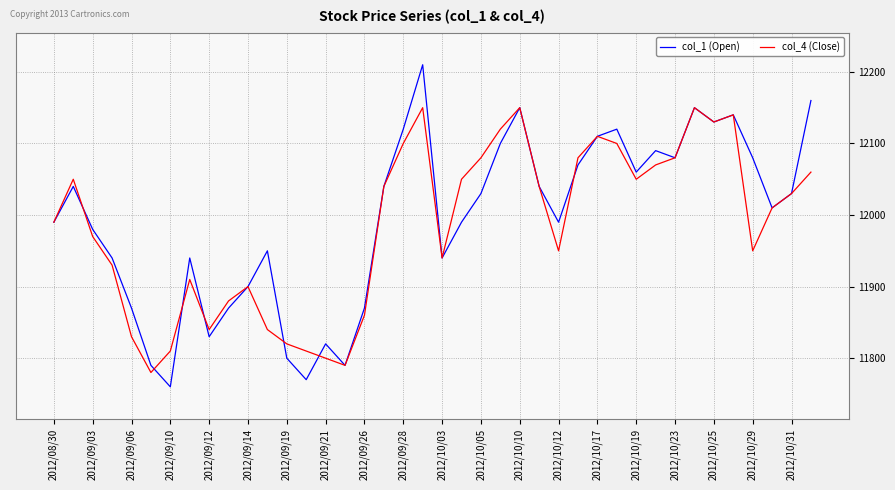

Rank the series by their maximum value, from lowest to highest.

col_4 (Close), col_1 (Open)